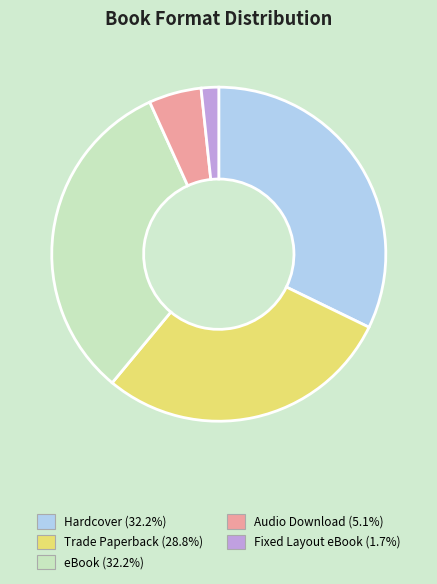

Do Audio Download and Trade Paperback together represent more than half of the pie?

No